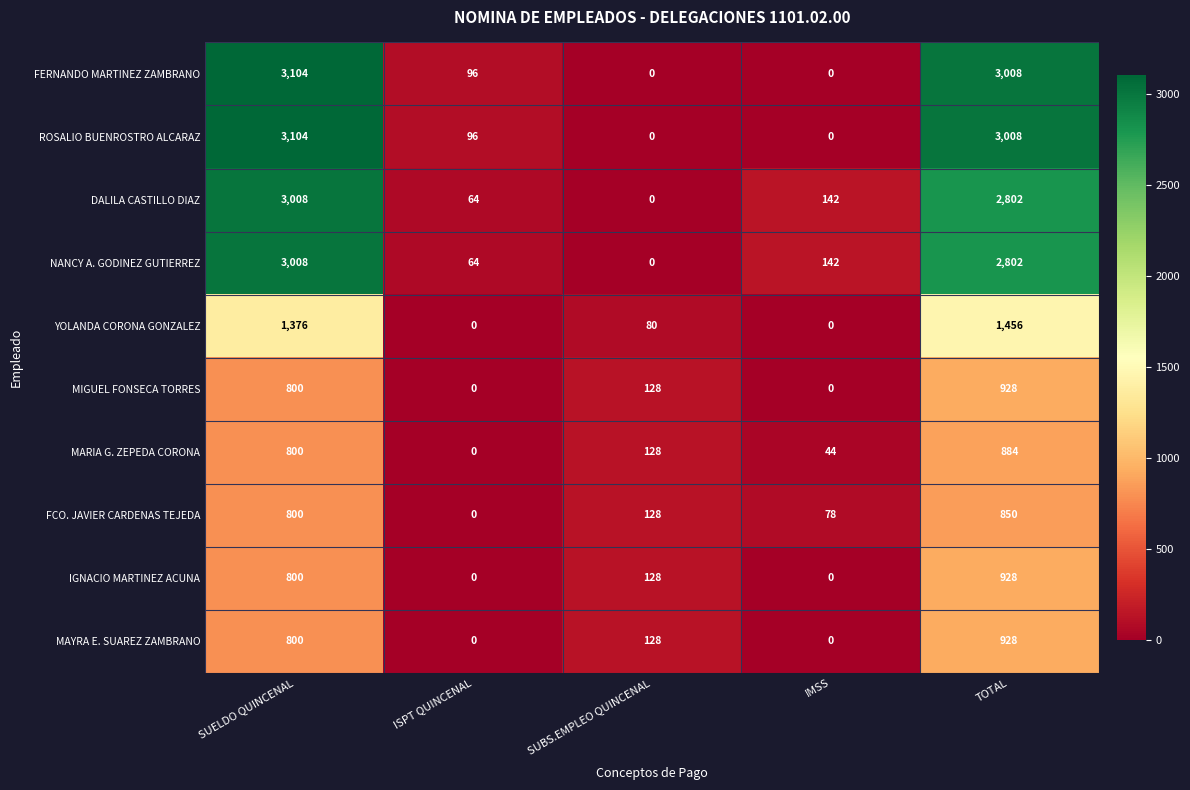

List the labels in order of NANCY A. GODINEZ GUTIERREZ value, smallest first.

SUBS.EMPLEO QUINCENAL, ISPT QUINCENAL, IMSS, TOTAL, SUELDO QUINCENAL